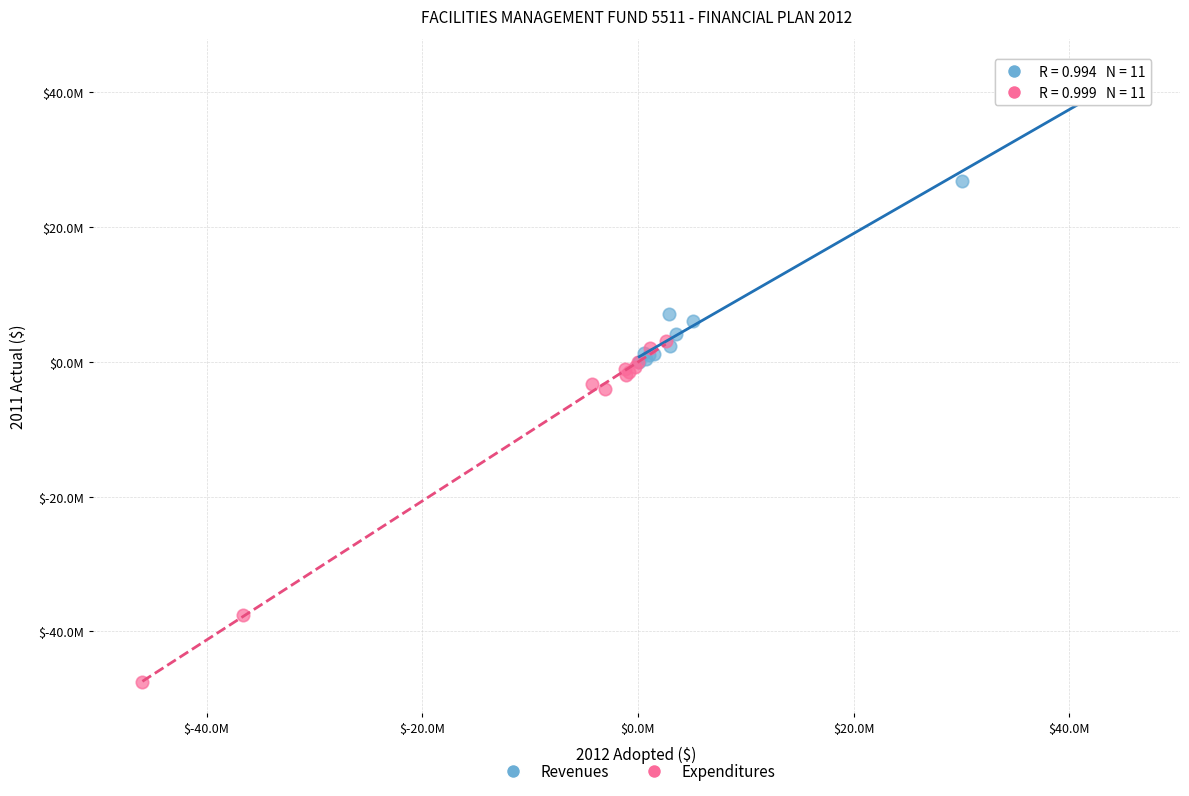

Which series reaches the maximum Y coordinate?

Revenues